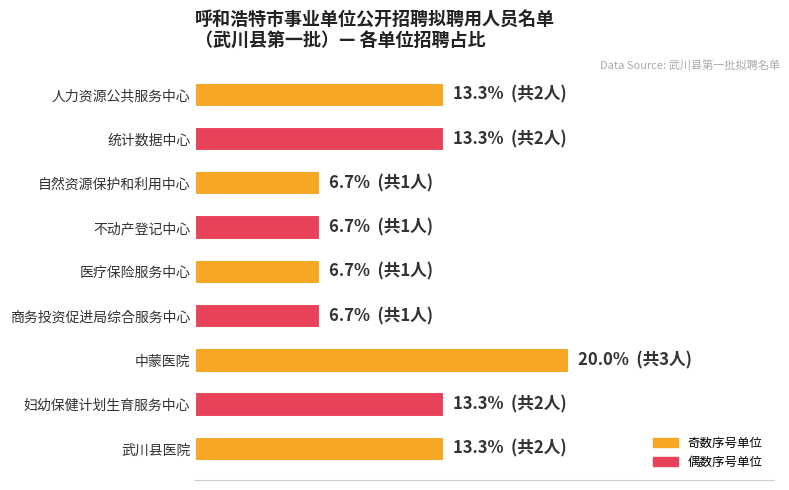

What is the maximum value shown in the chart?

20.0